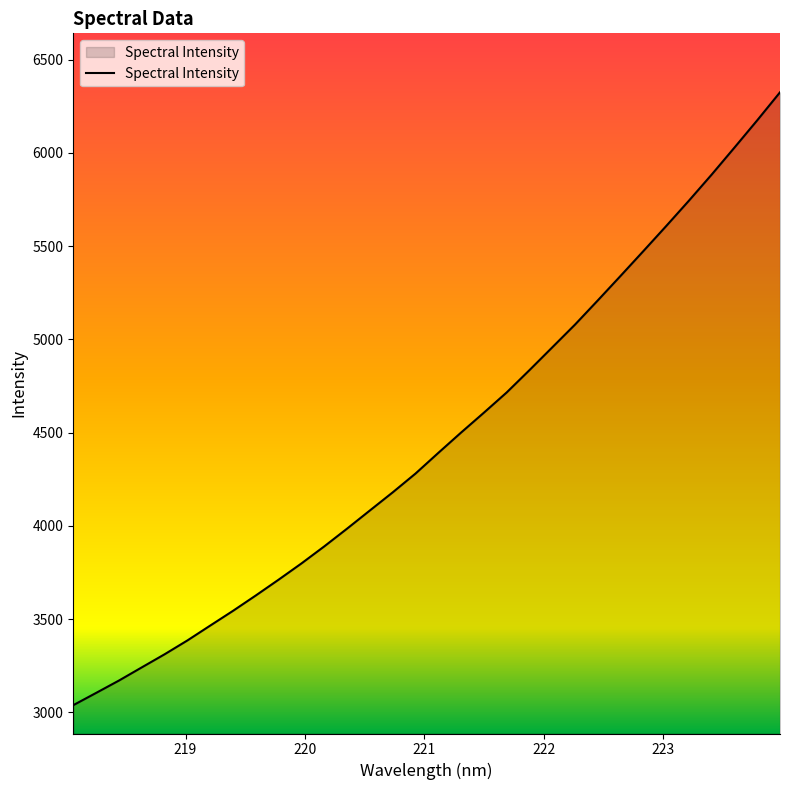

What is the difference between the maximum and minimum values?

3286.0